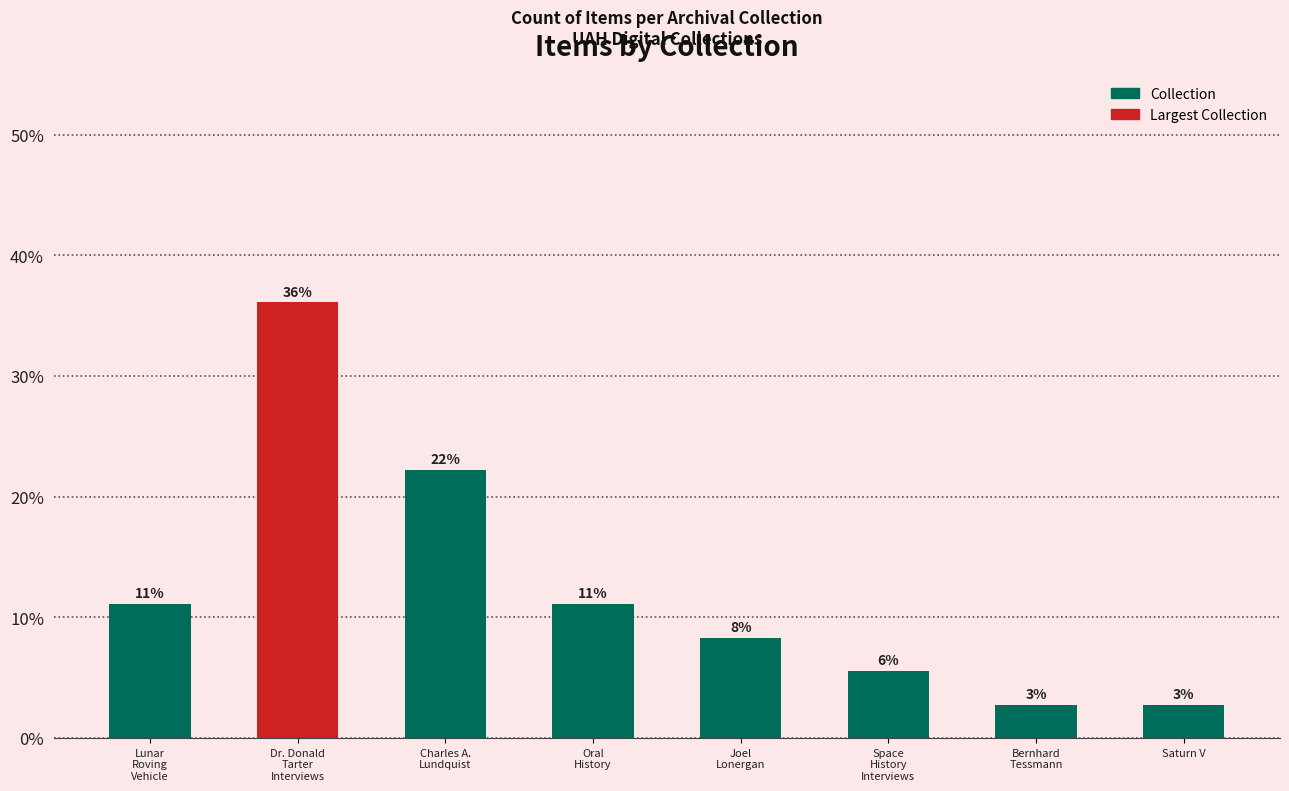

What is the sum of the values at Lunar
Roving
Vehicle and Space
History
Interviews?

16.7